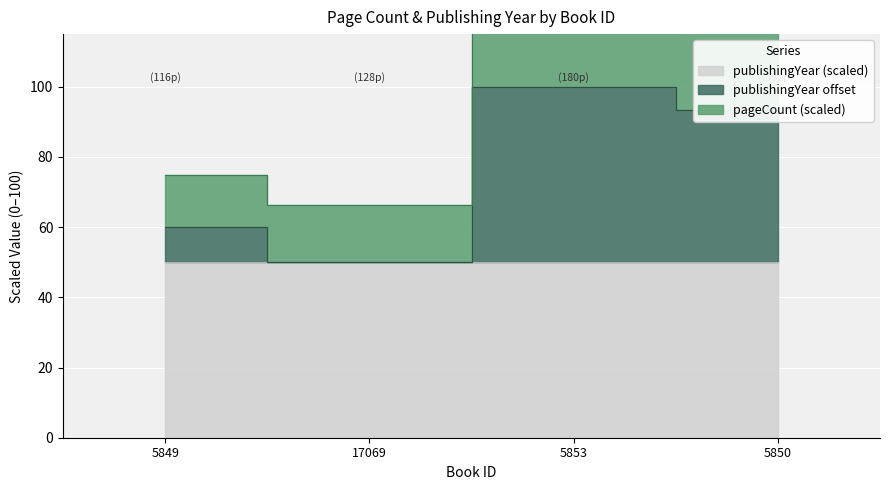

What is the value of the 2nd point from the left?

50.0